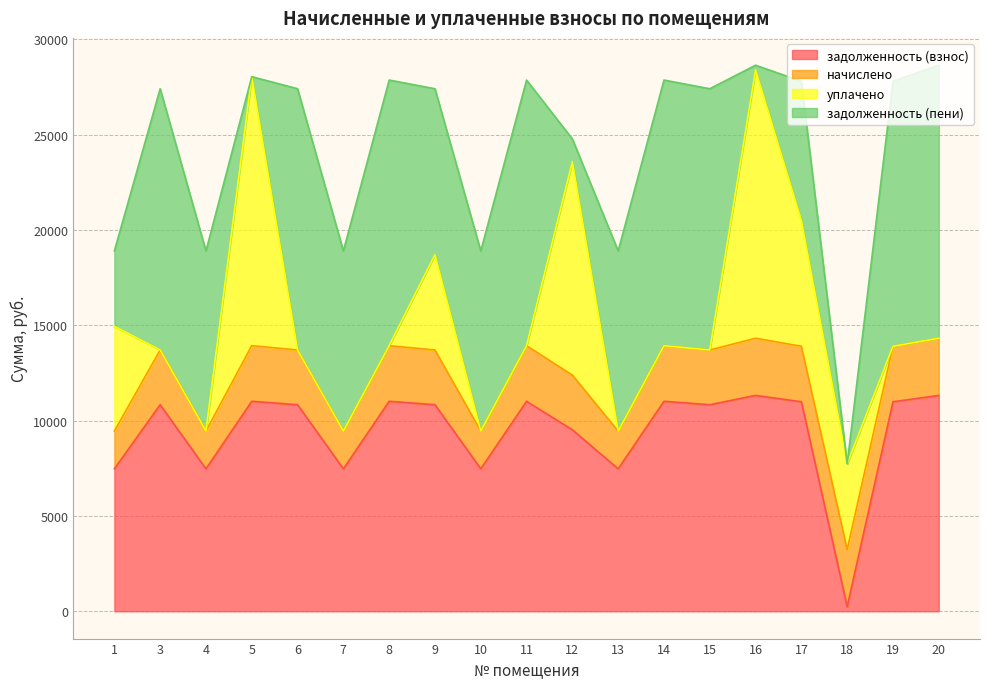

True or false: уплачено and задолженность (взнос) intersect in this chart.

True